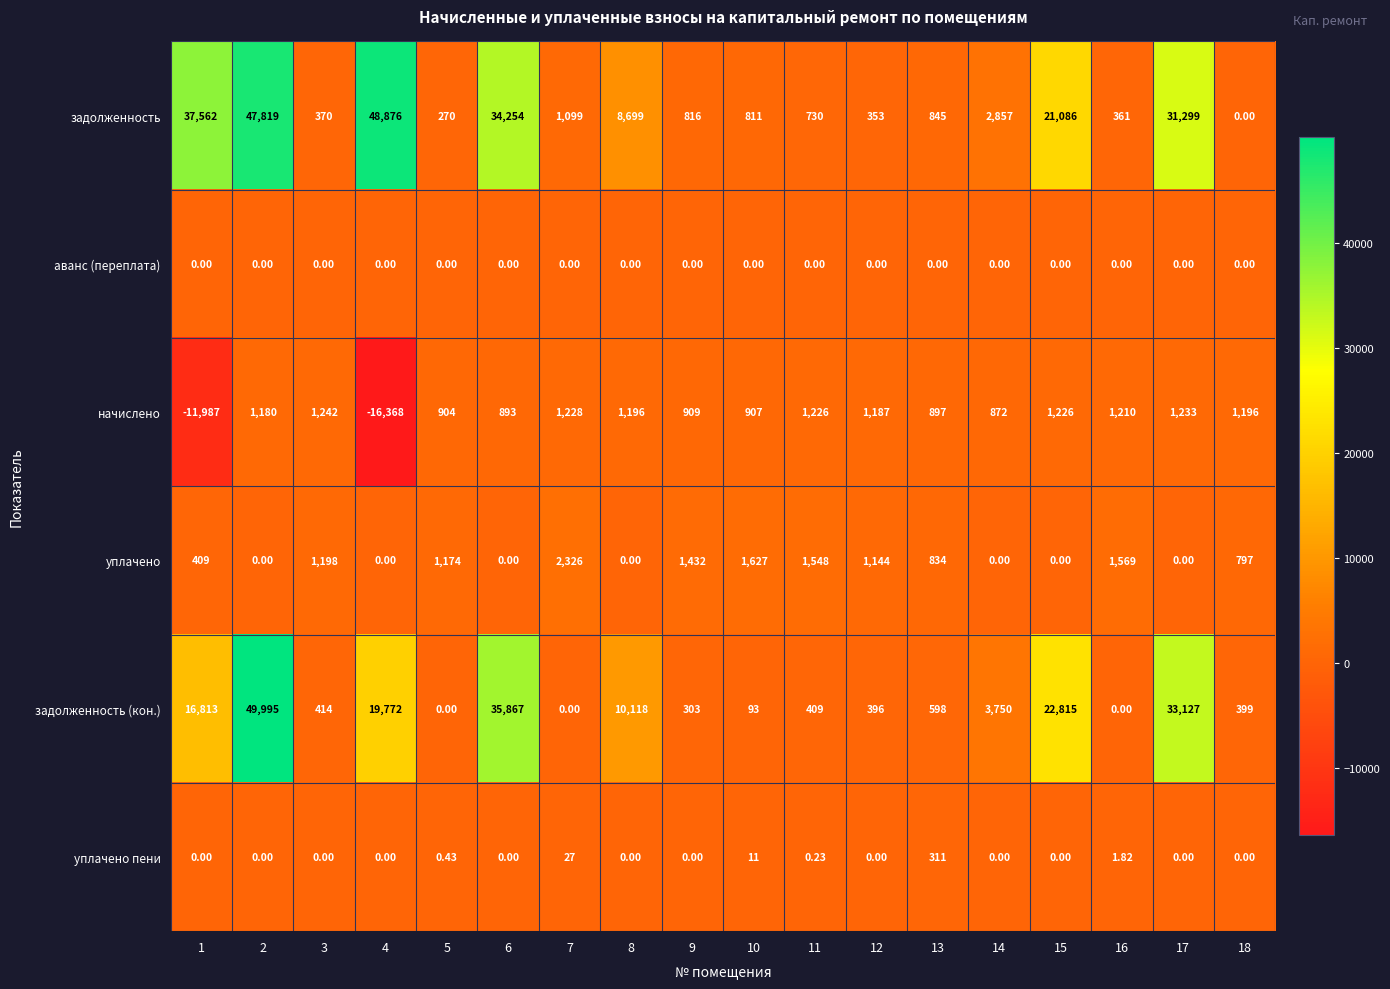

Which series has the largest total across all categories?

задолженность